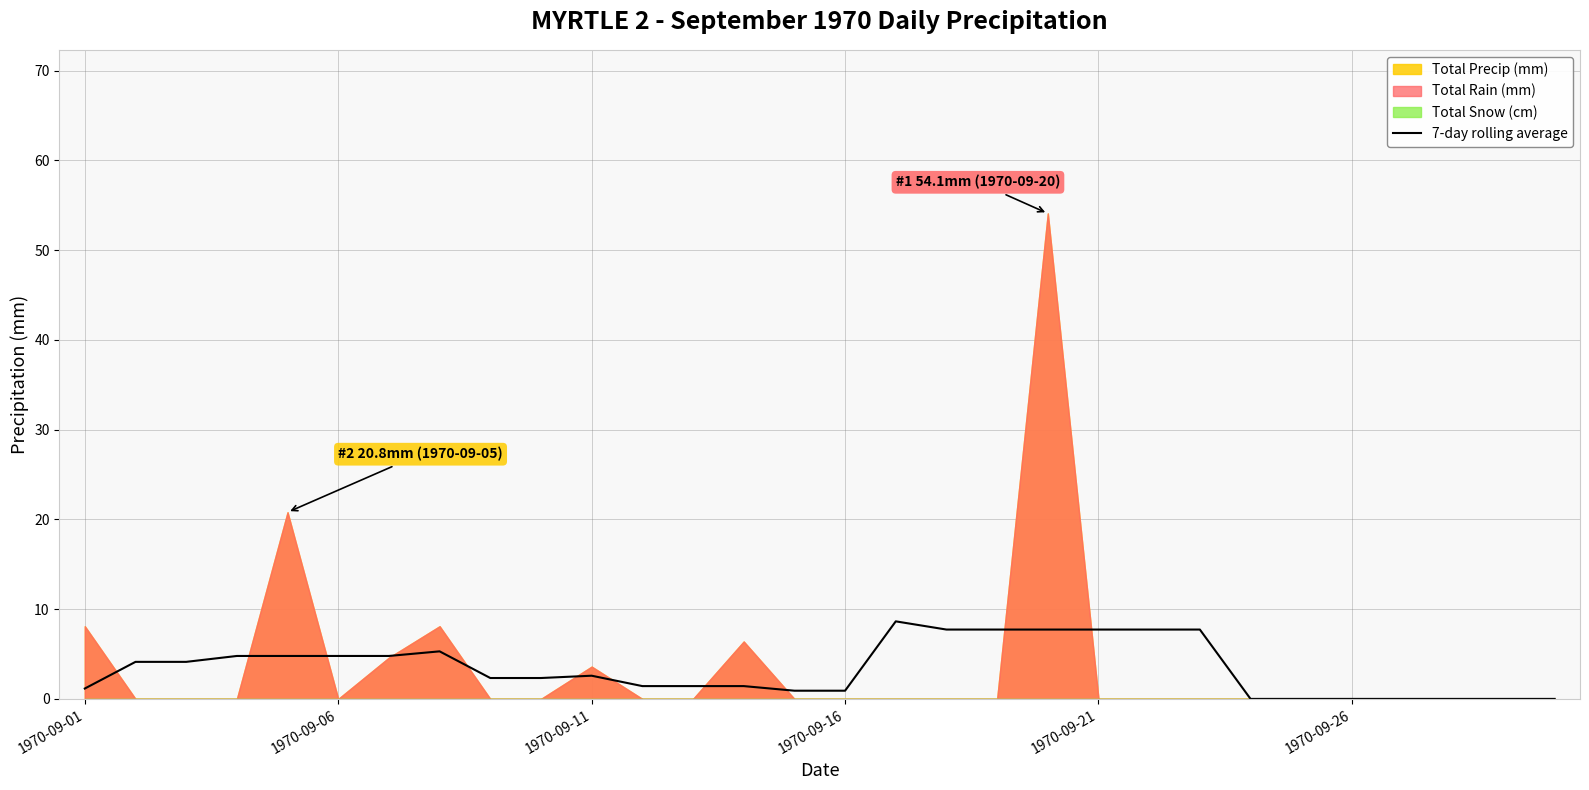

What is the value of the 5th point from the left?

4.8